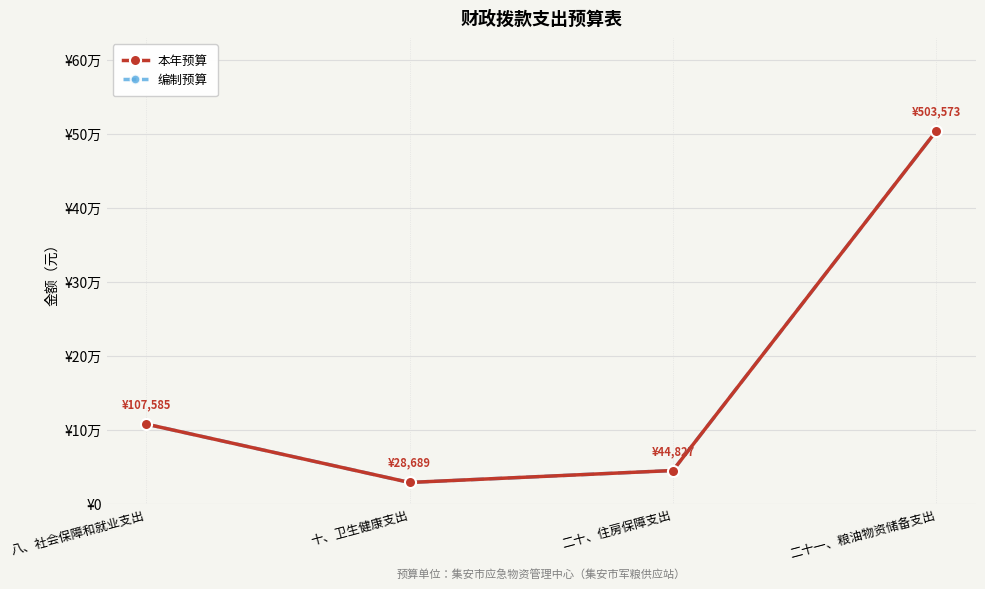

Does the chart have visible grid lines?

Yes